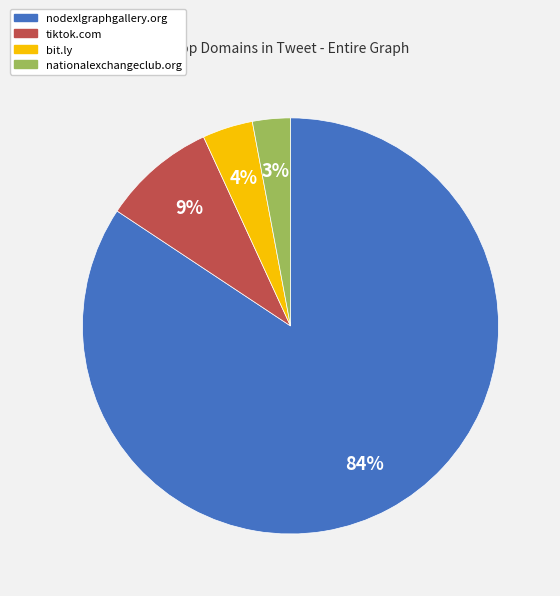

What is the ratio of the value at tiktok.com to the value at nationalexchangeclub.org?

3.0